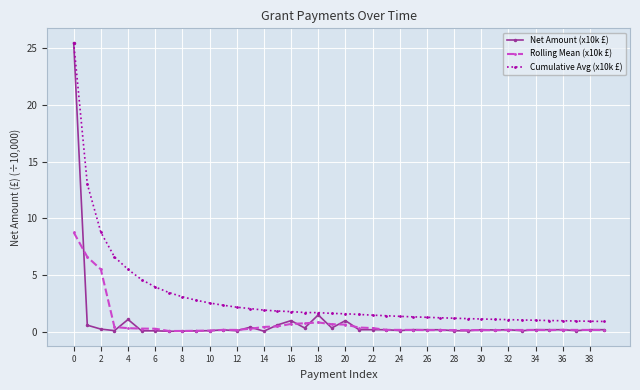

True or false: Rolling Mean (x10k £) has more than 1 interior local peaks.

True